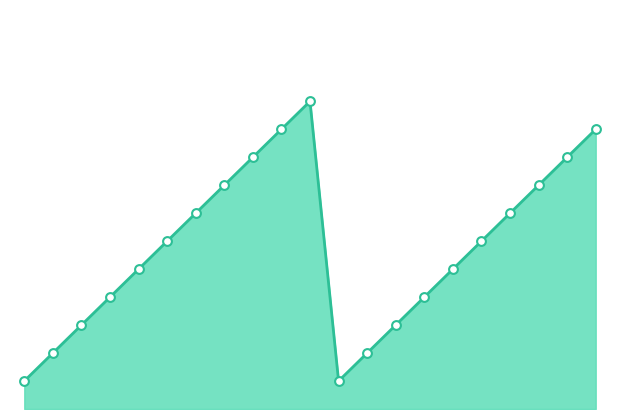

Does the chart have visible grid lines?

No